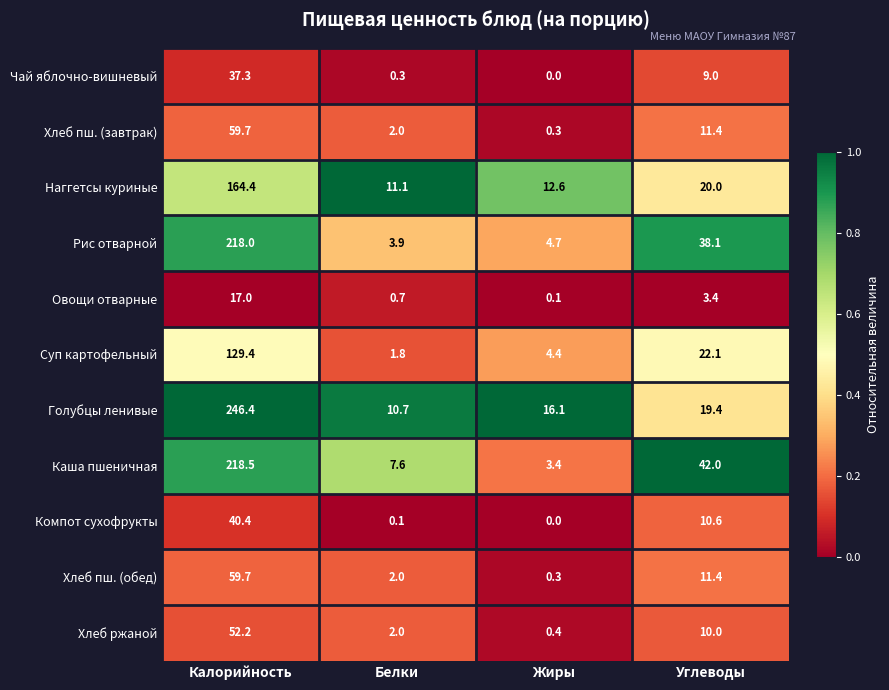

What is the total value across all series at Калорийность?

1243.0